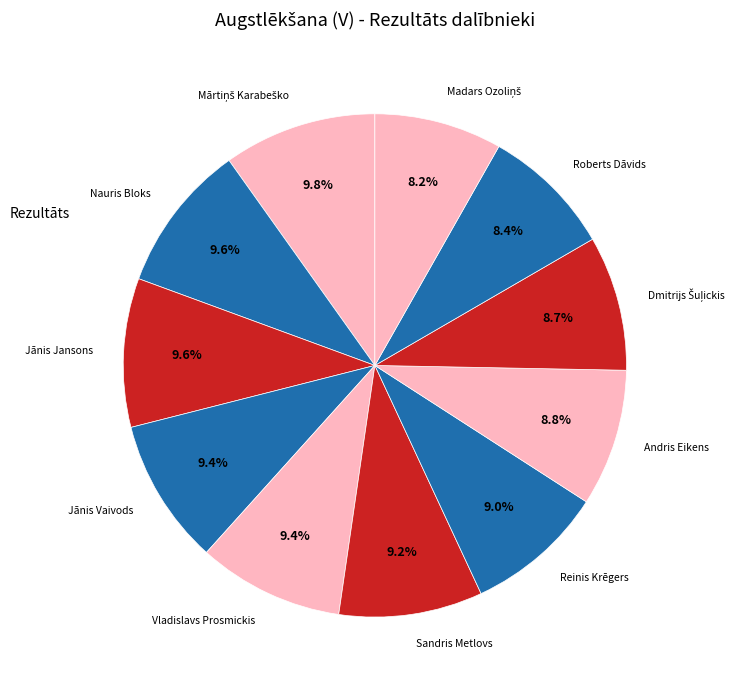

To the nearest percent, what is the average slice percentage?

9%